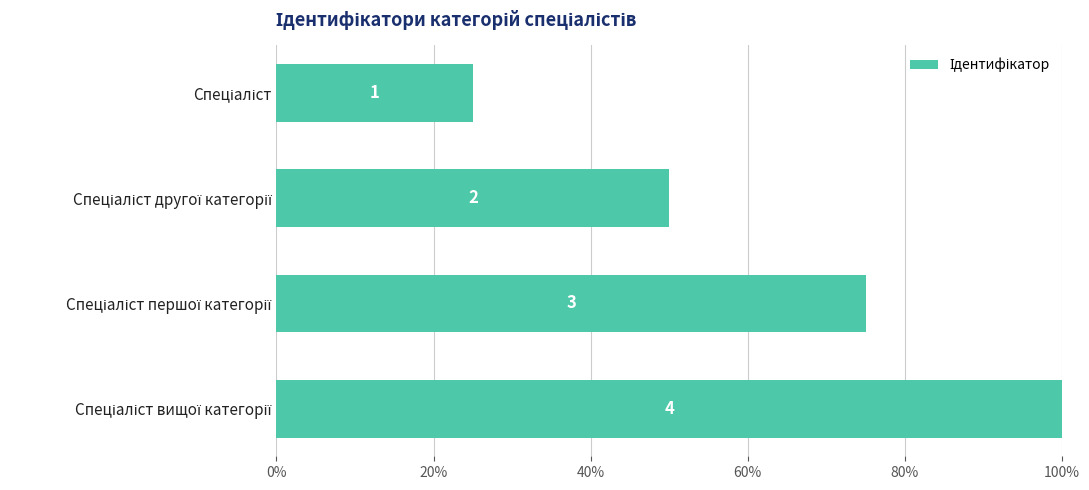

How many values are below 75?

2